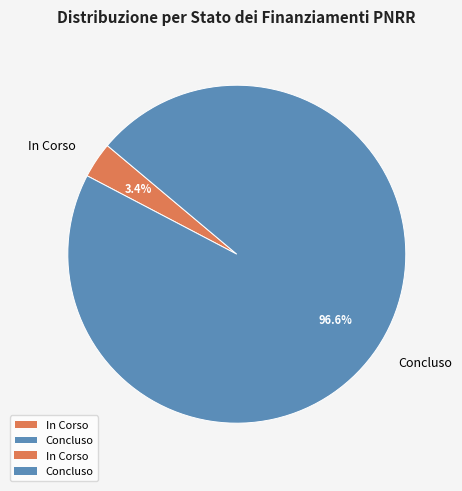

Is there a majority slice in this chart?

Yes